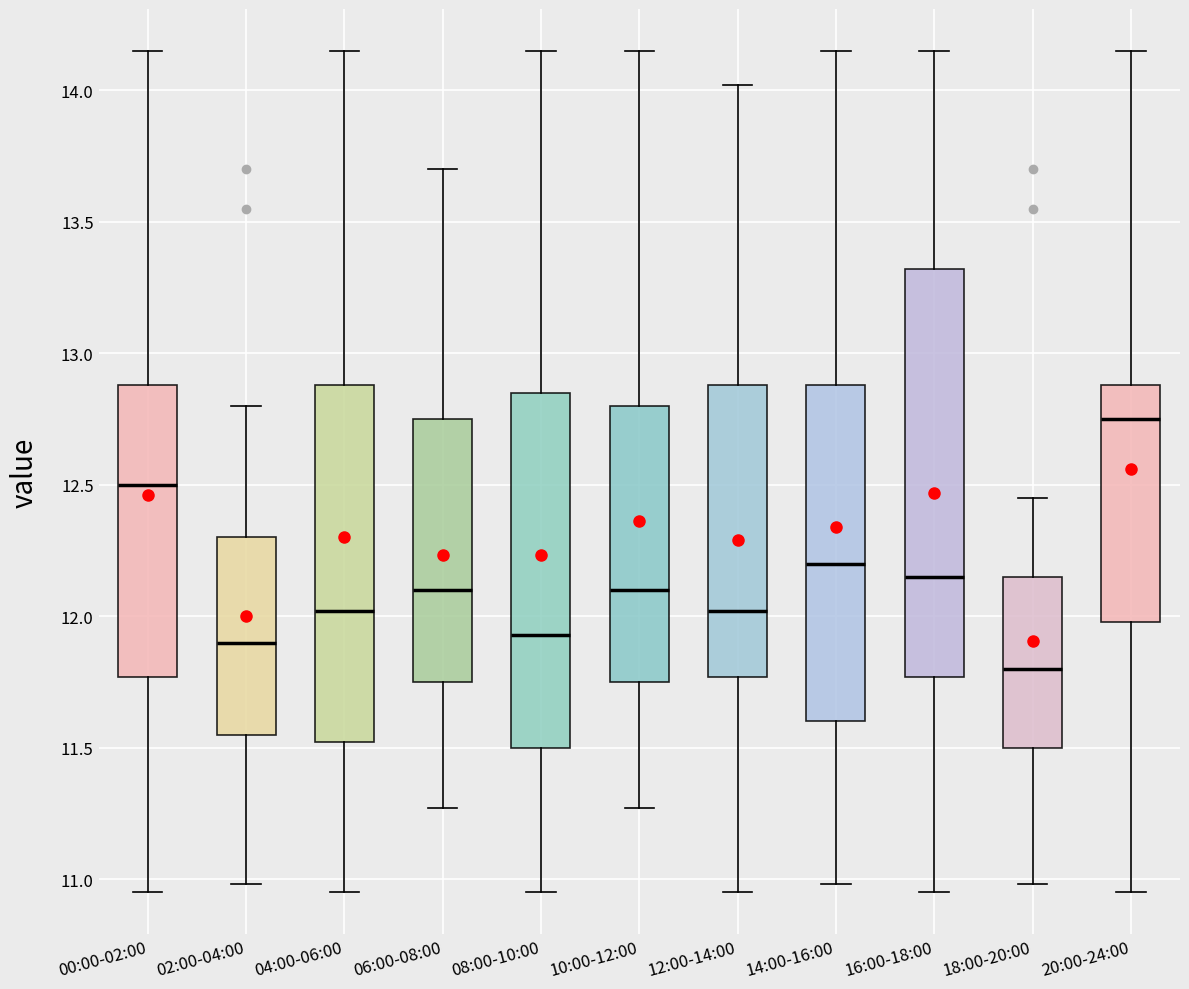

Which box's median line is the lowest?

18:00-20:00